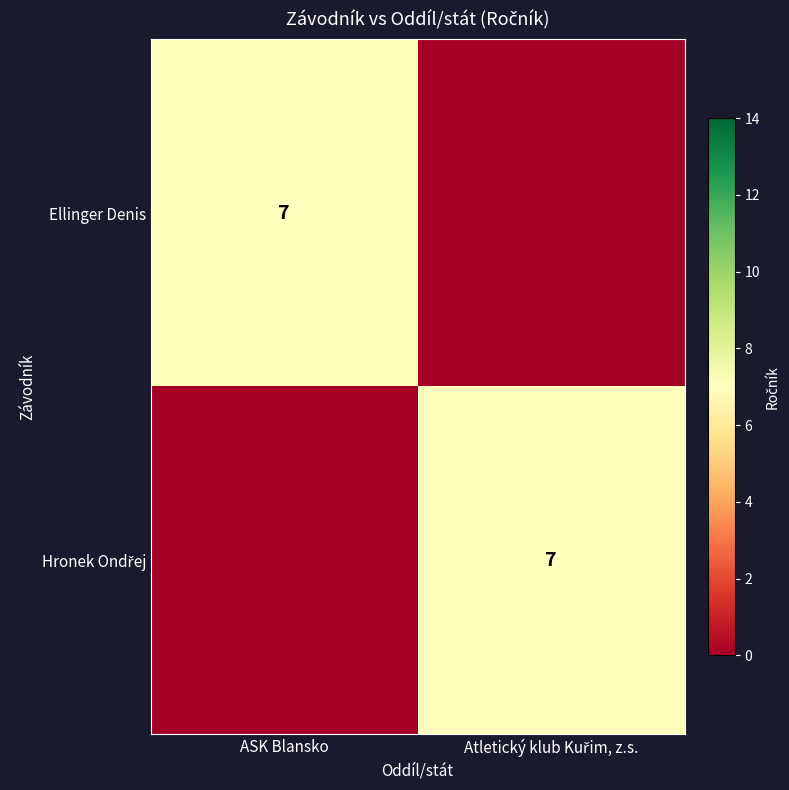

How many distinct data groups are displayed?

2